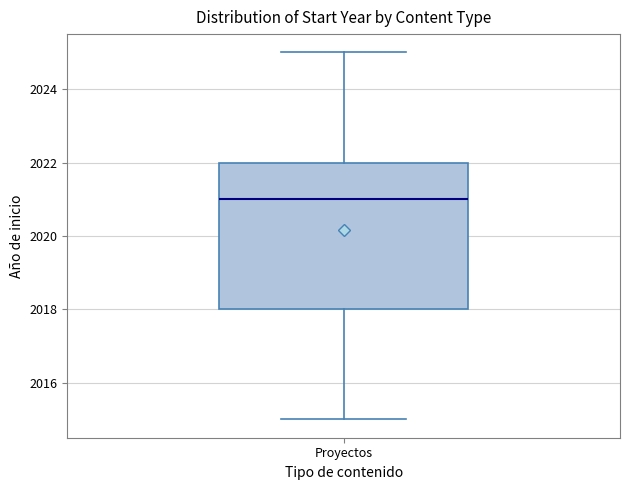

Transcribe this box plot: give where the median line is, the range the box spans, and where the two whiskers end, as read against the y-axis. The values are not printed on the chart, so give them approximately, as read against the axis.

median 2021, box 2018 to 2022, whiskers 2015 to 2025